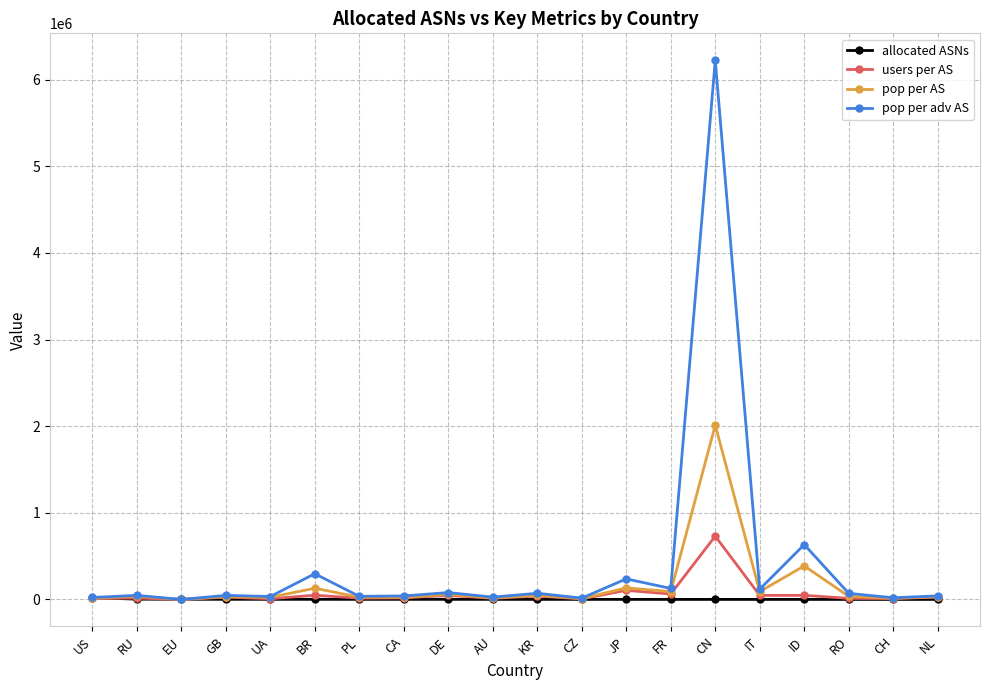

Is it true that pop per AS equals 387229 at ID?

True